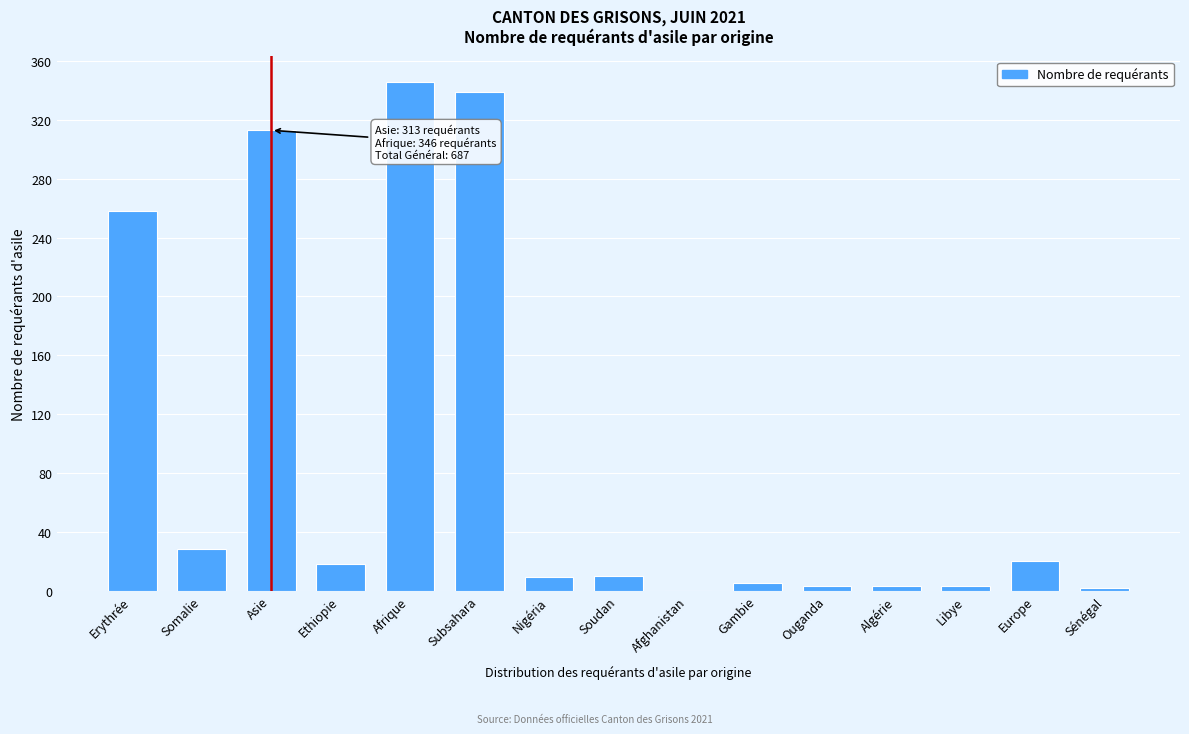

What is the greatest value displayed?

346